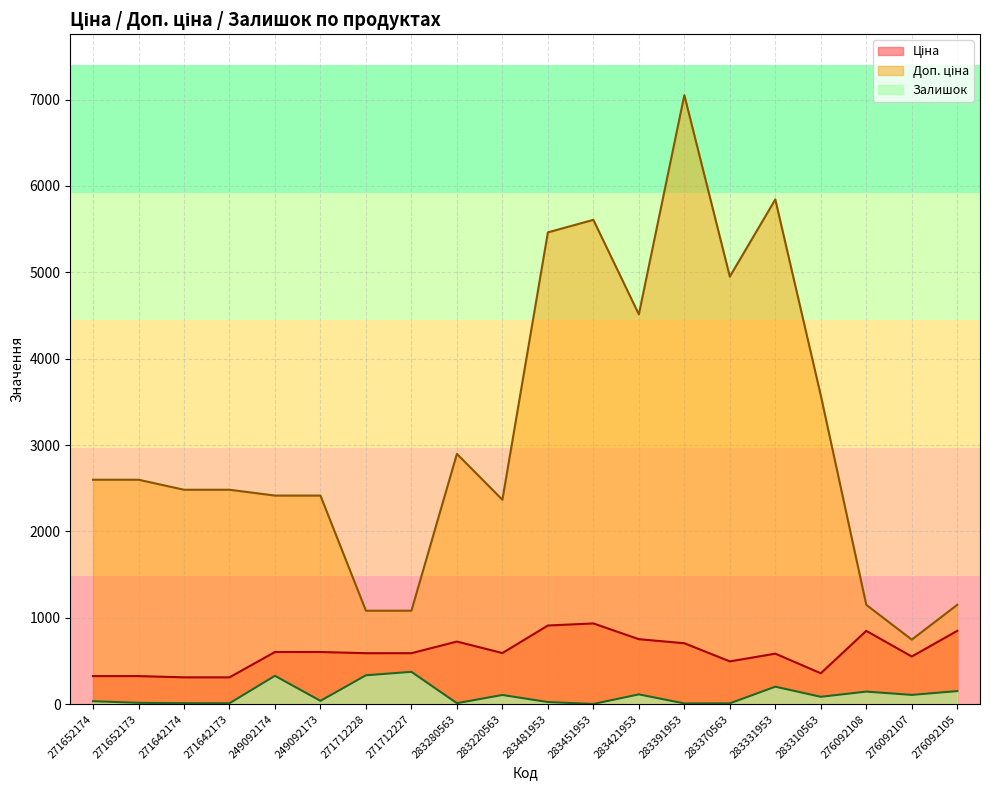

Which category has the lowest value in the Ціна series?

271642174